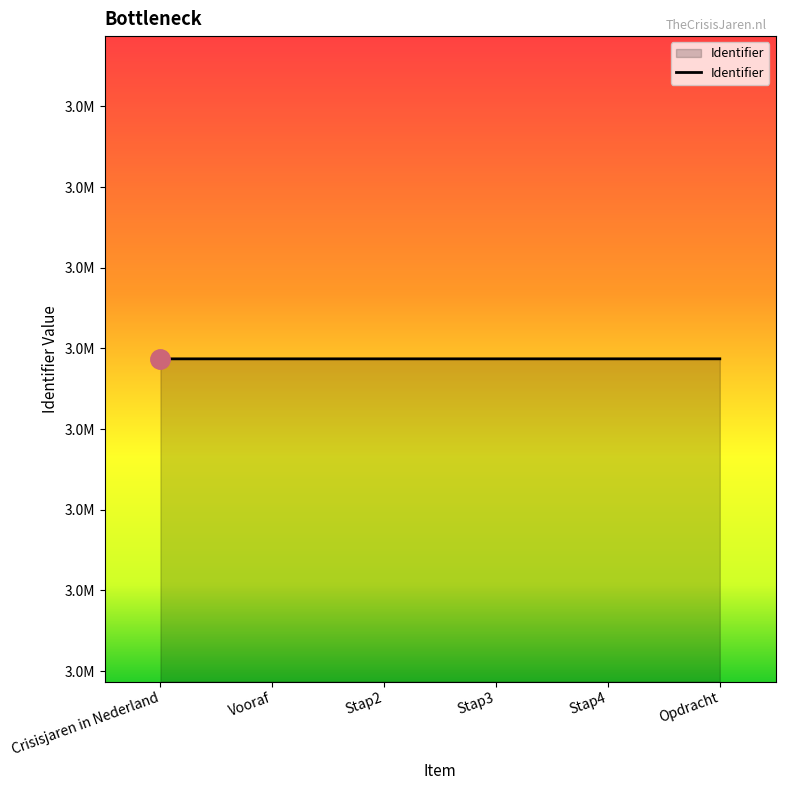

Is this an area chart (filled region under the line)?

Yes